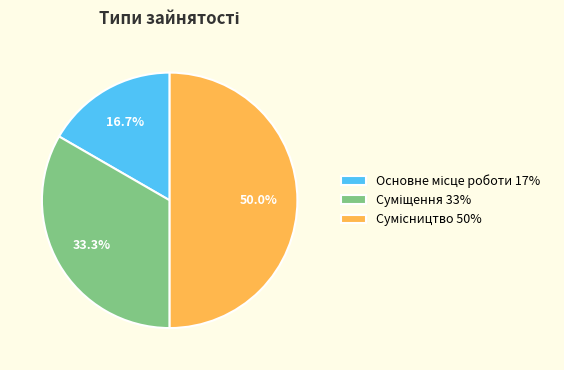

How many slices are in this pie chart?

3